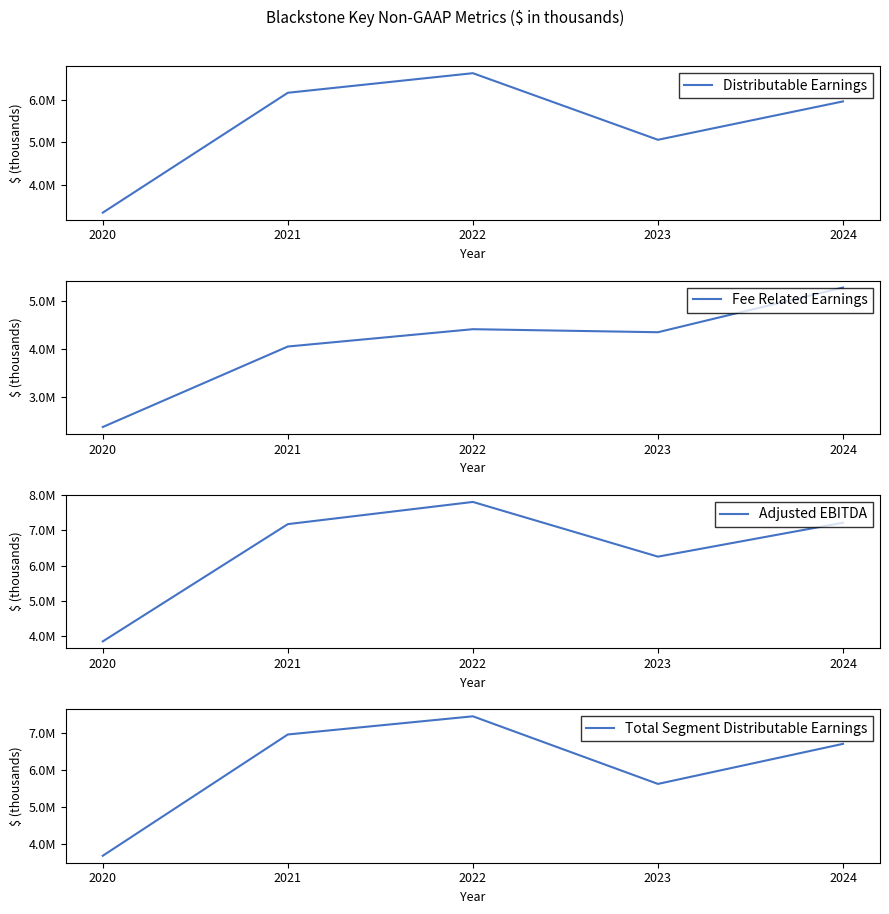

Is the value of Adjusted EBITDA at 2020 greater than the value of Total Segment Distributable Earnings at 2021?

No